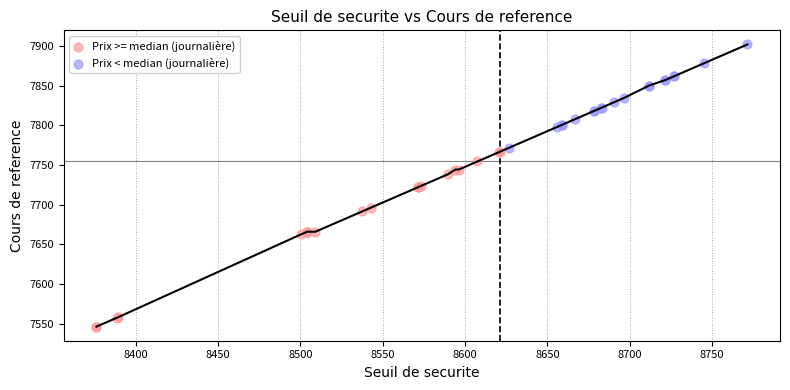

Which series has the widest spread of Y values?

Prix >= median (journalière)